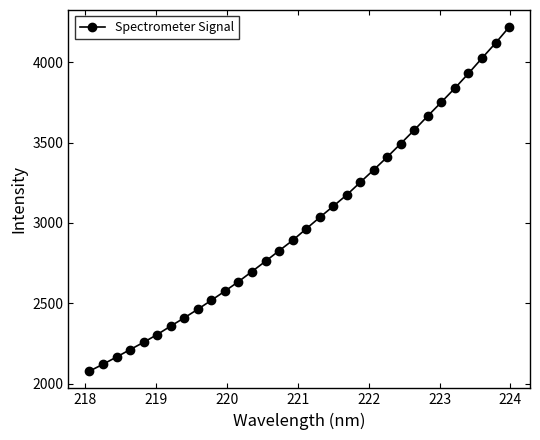

What is the value of the 17th point from the left?

2962.7